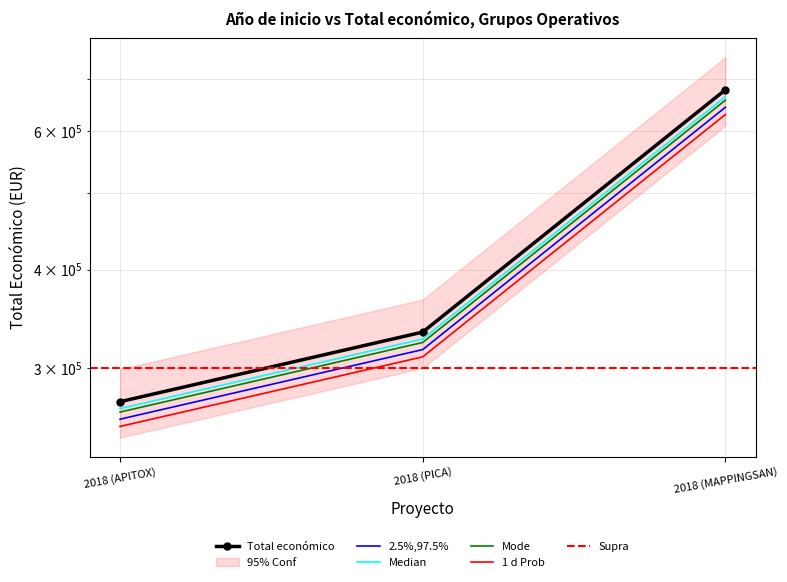

What position from the right is 2018 (APITOX)?

3